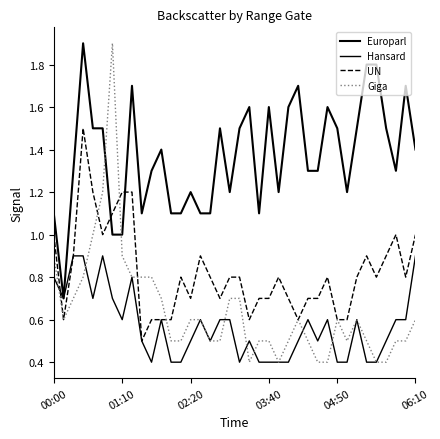

Does the chart display data point markers on the line(s)?

No